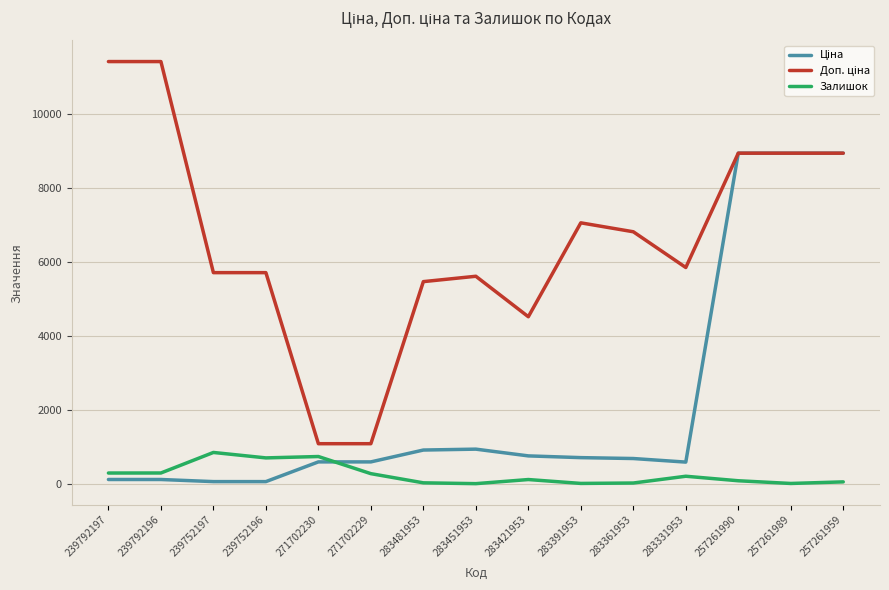

Is it true that Залишок equals 80.0 at 257261990?

True